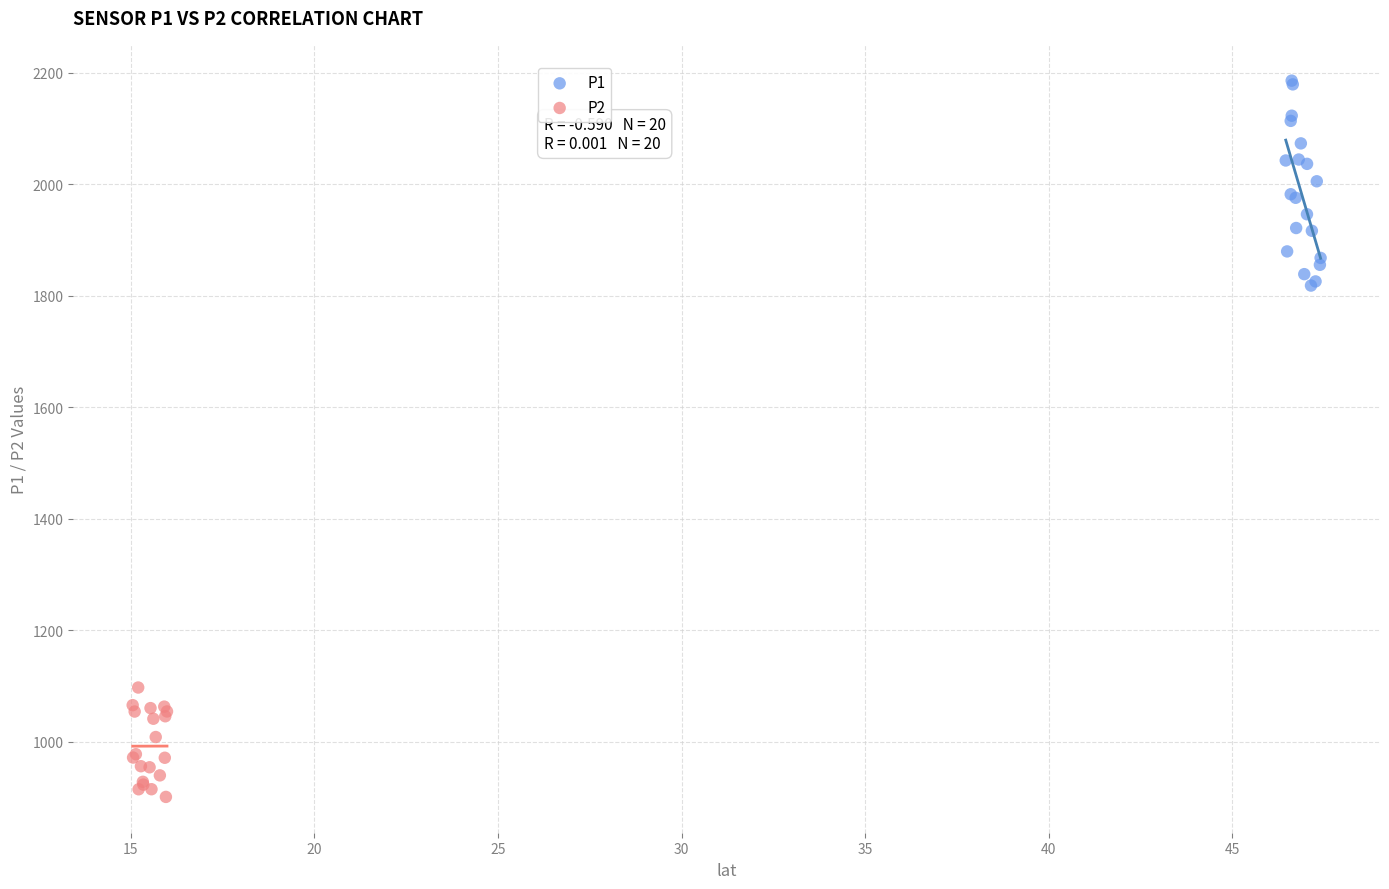

Which series reaches the maximum Y coordinate?

P1